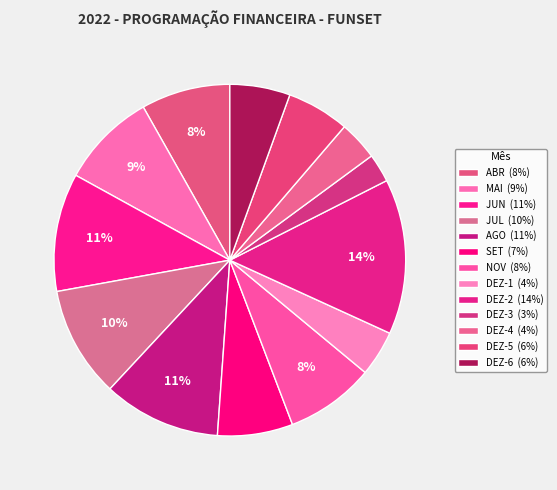

Does any single category account for the majority?

No